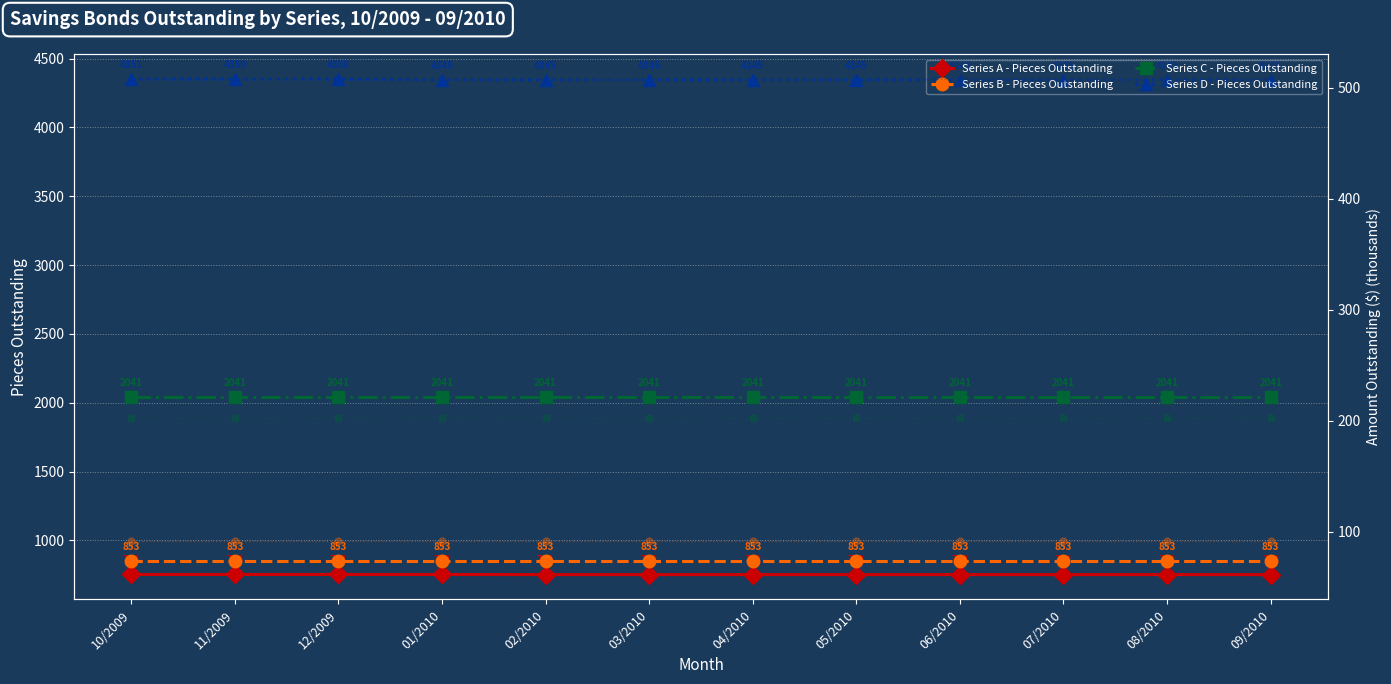

What is the difference between the maximum and minimum values in the Series D - Pieces Outstanding series?

6